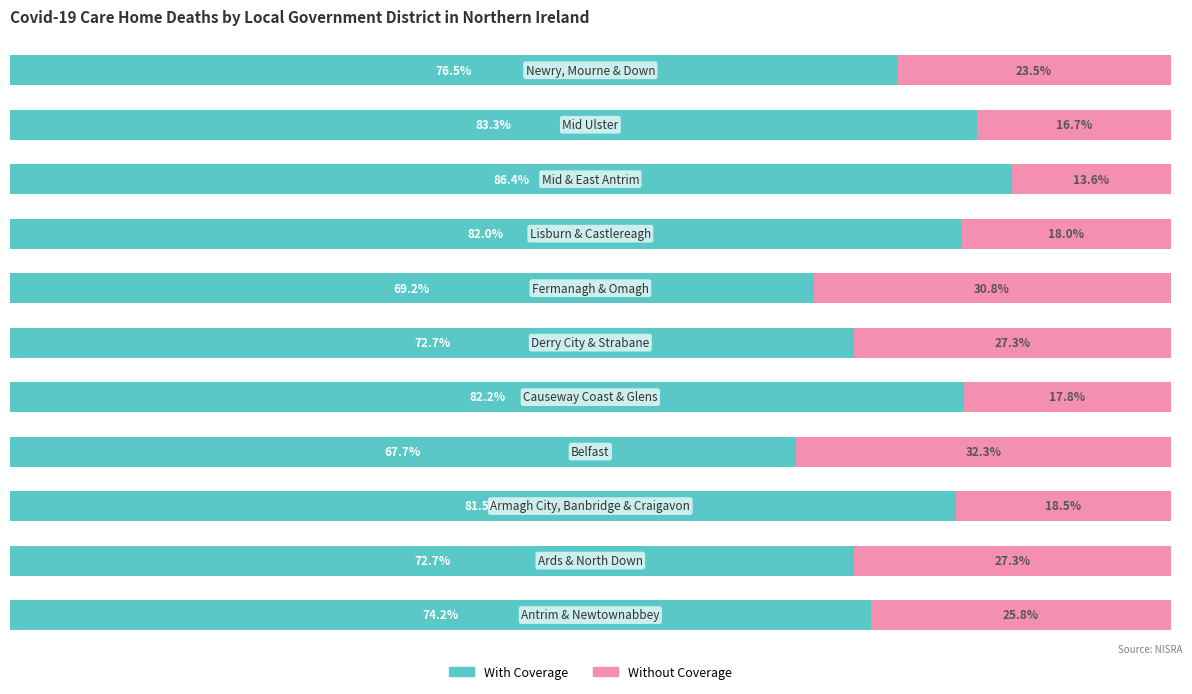

What are all the series names shown in the legend?

With Coverage, Without Coverage